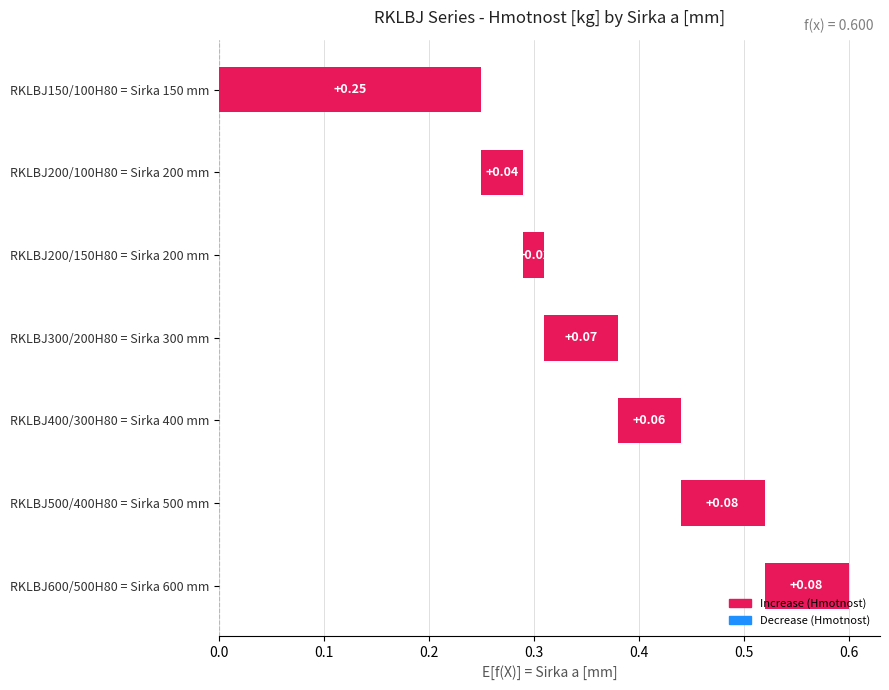

What is the value of the 6th bar from the left?

0.1